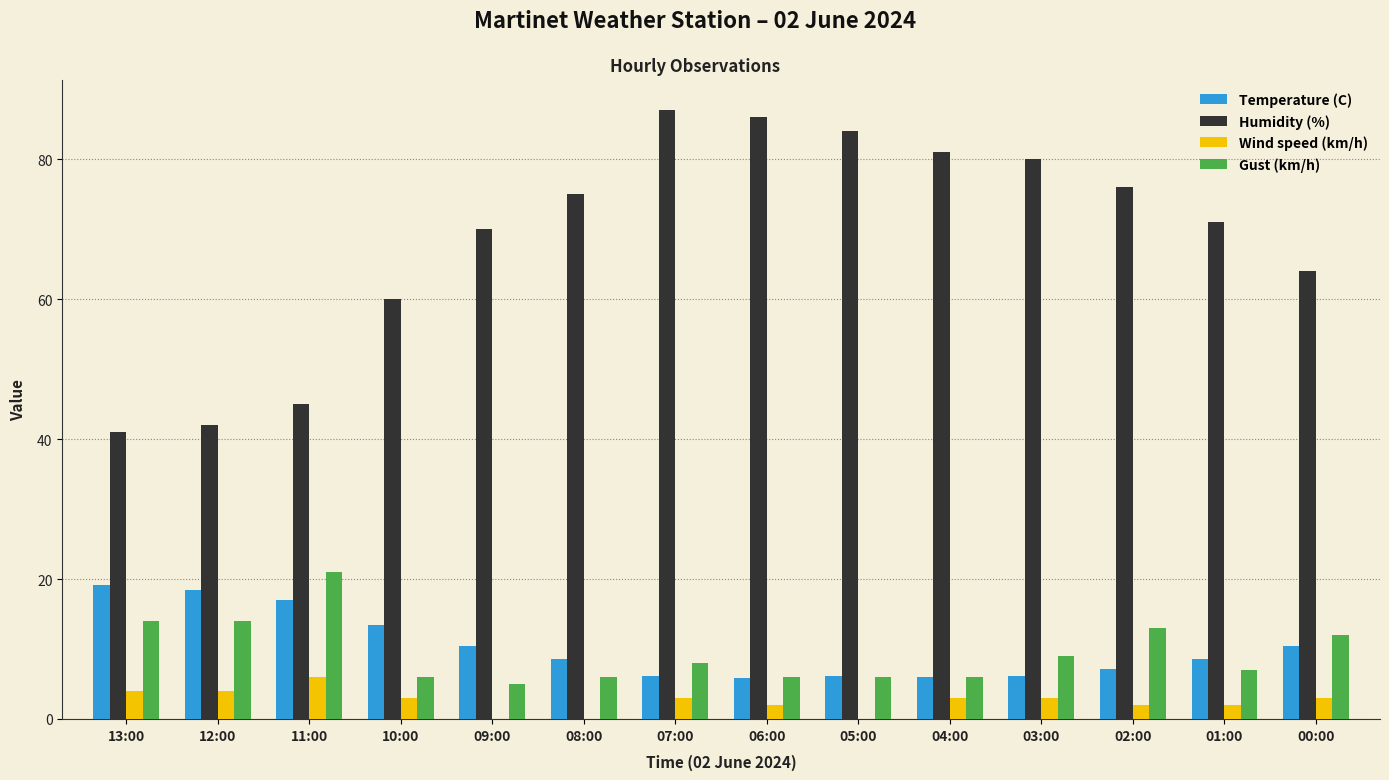

Which series changed the most between 11:00 and 02:00?

Humidity (%)